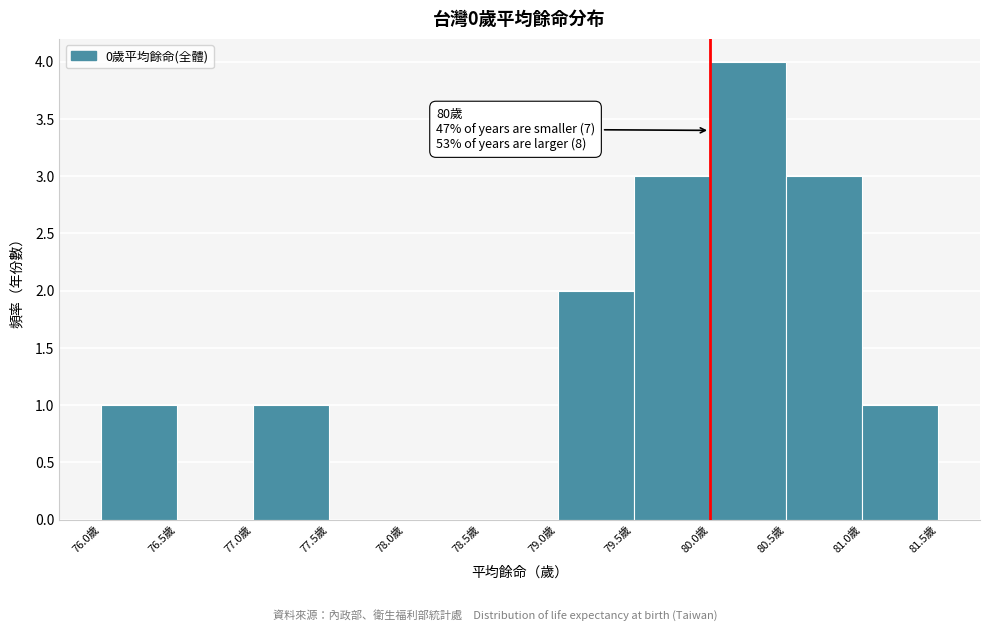

Over which range of the x-axis is the bar tallest?

80.0 to 80.5